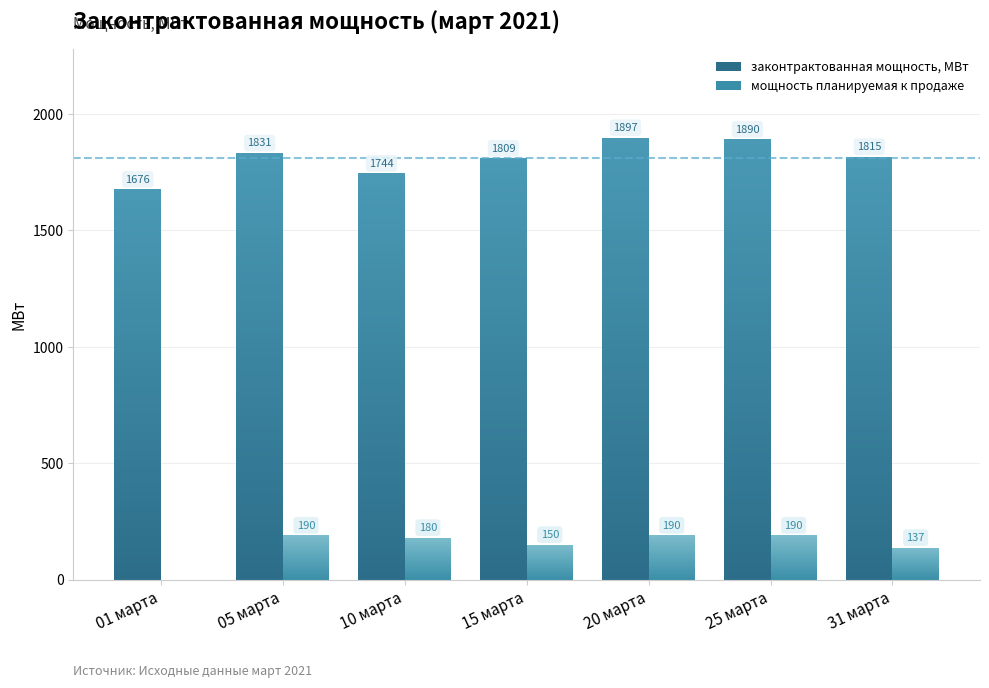

At which label is законтрактованная мощность, МВт closest to 1786?

15 марта